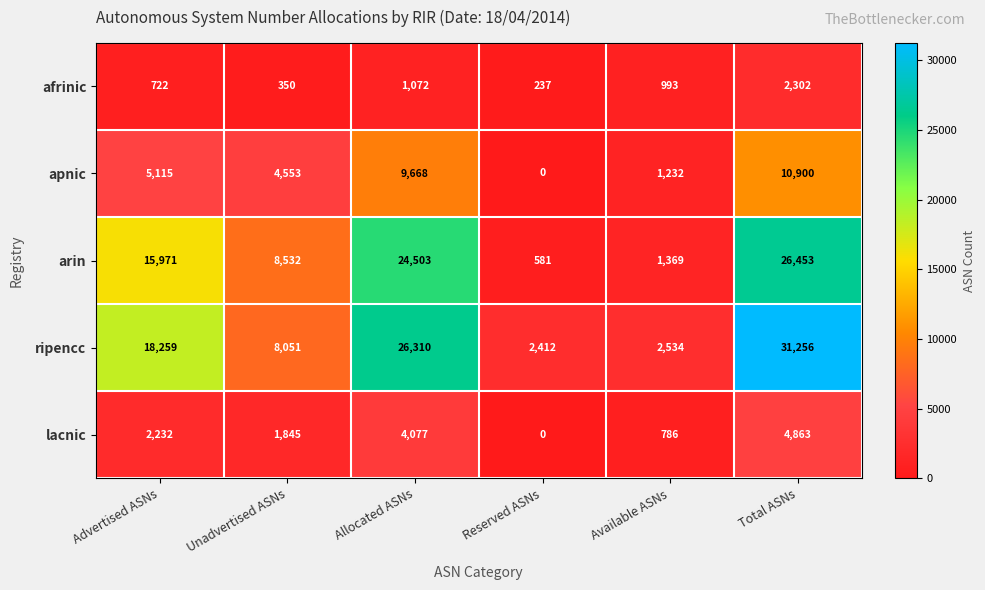

What is the minimum value for arin?

581